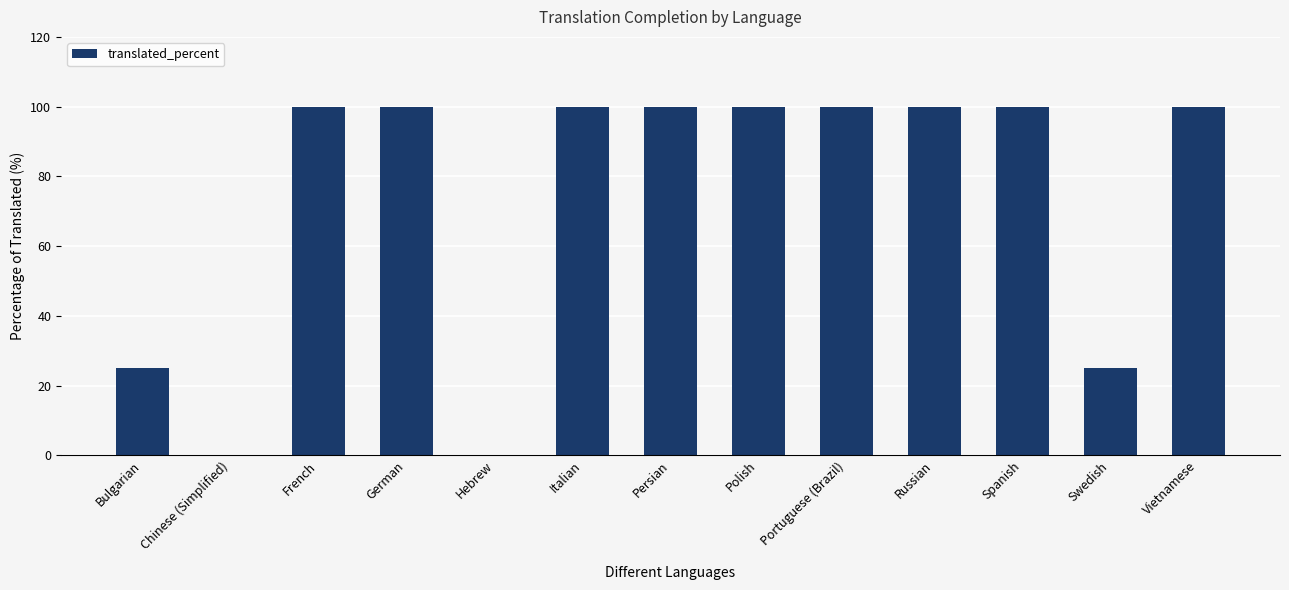

What is the greatest value displayed?

100